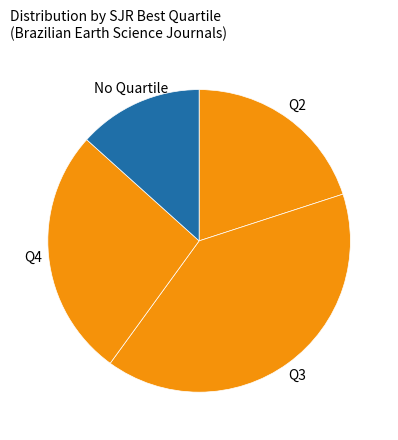

Count the number of slices in the pie.

4